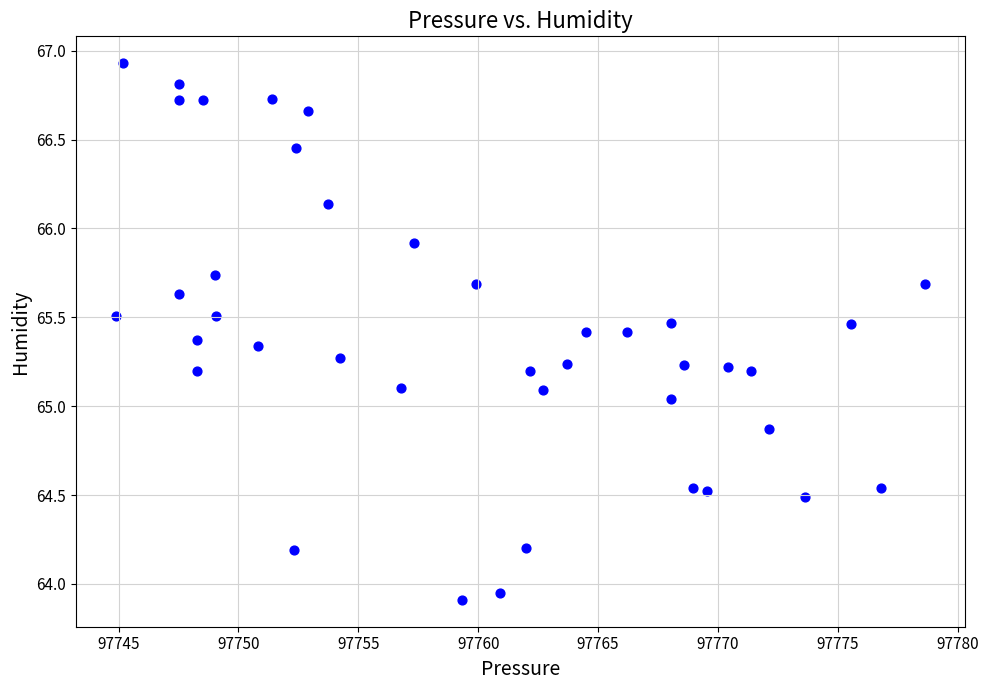

What is the range of X values (max minus min)?

33.7